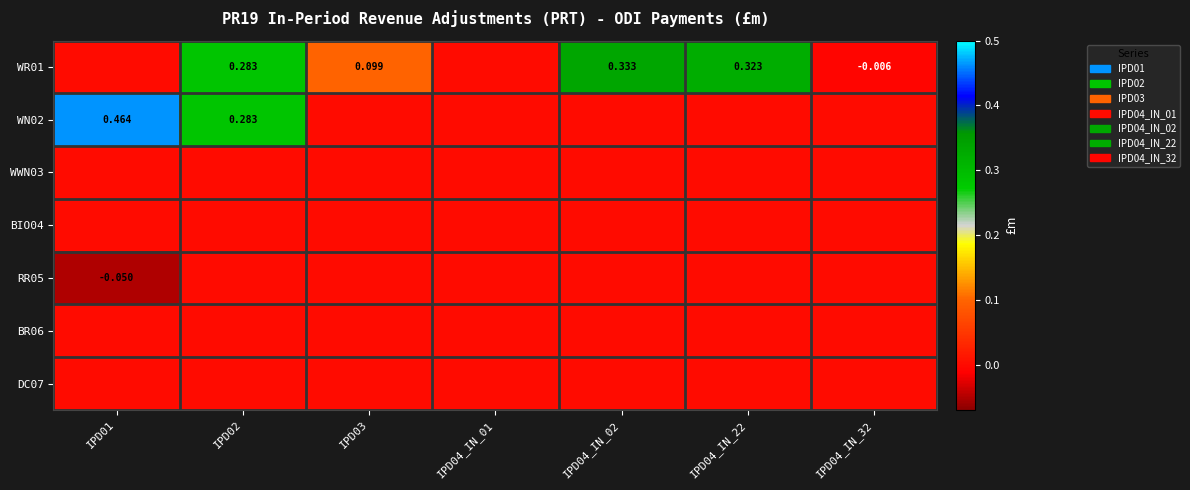

List the labels in order of WN02 value, smallest first.

IPD03, IPD04_IN_01, IPD04_IN_02, IPD04_IN_22, IPD04_IN_32, IPD02, IPD01